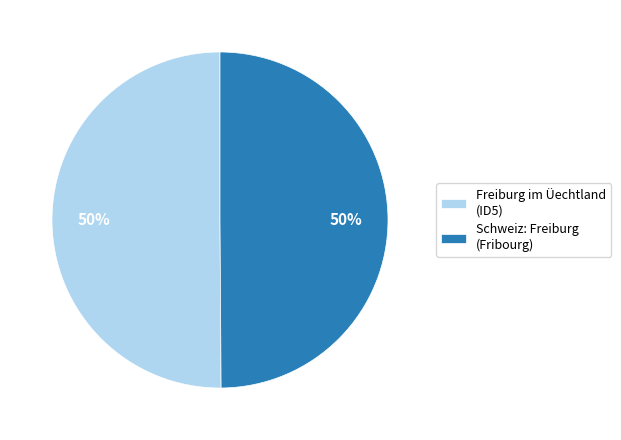

To the nearest percent, what is the combined percentage of Freiburg im Üechtland (ID5) and Schweiz: Freiburg (Fribourg)?

100%